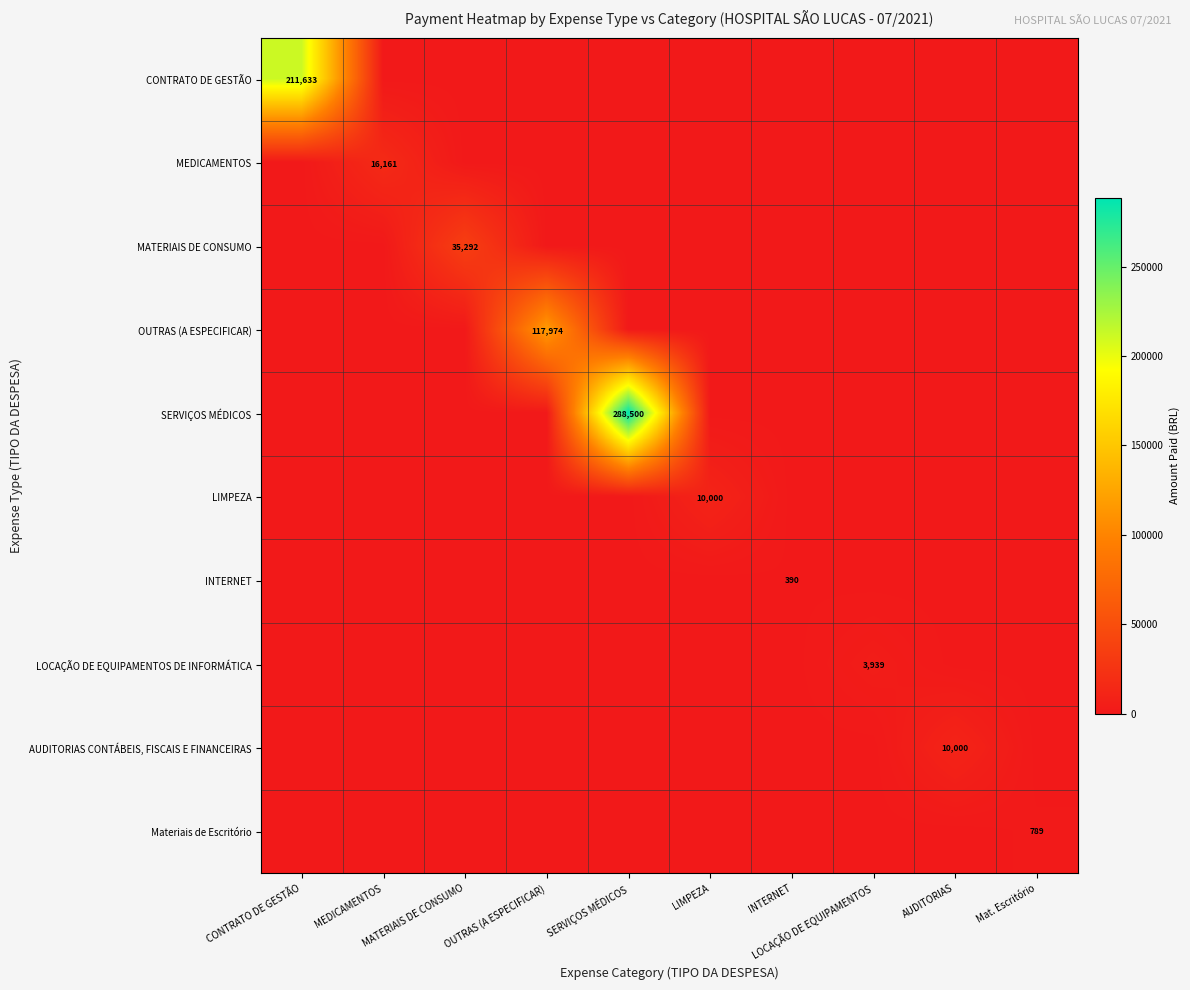

Which category has the highest value across all series?

SERVIÇOS MÉDICOS